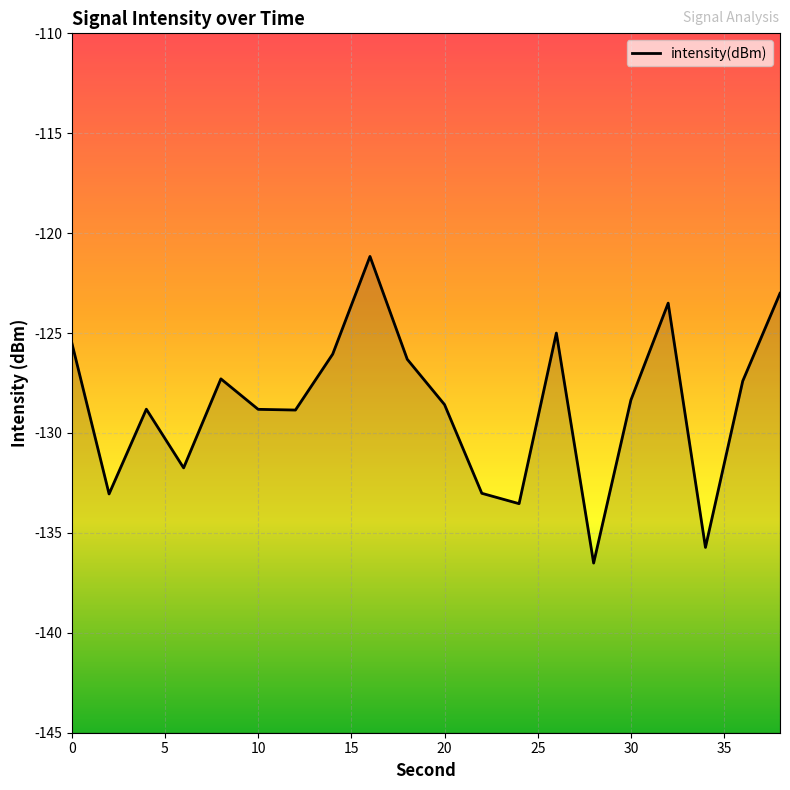

At which category does the data reach its first local valley?

2